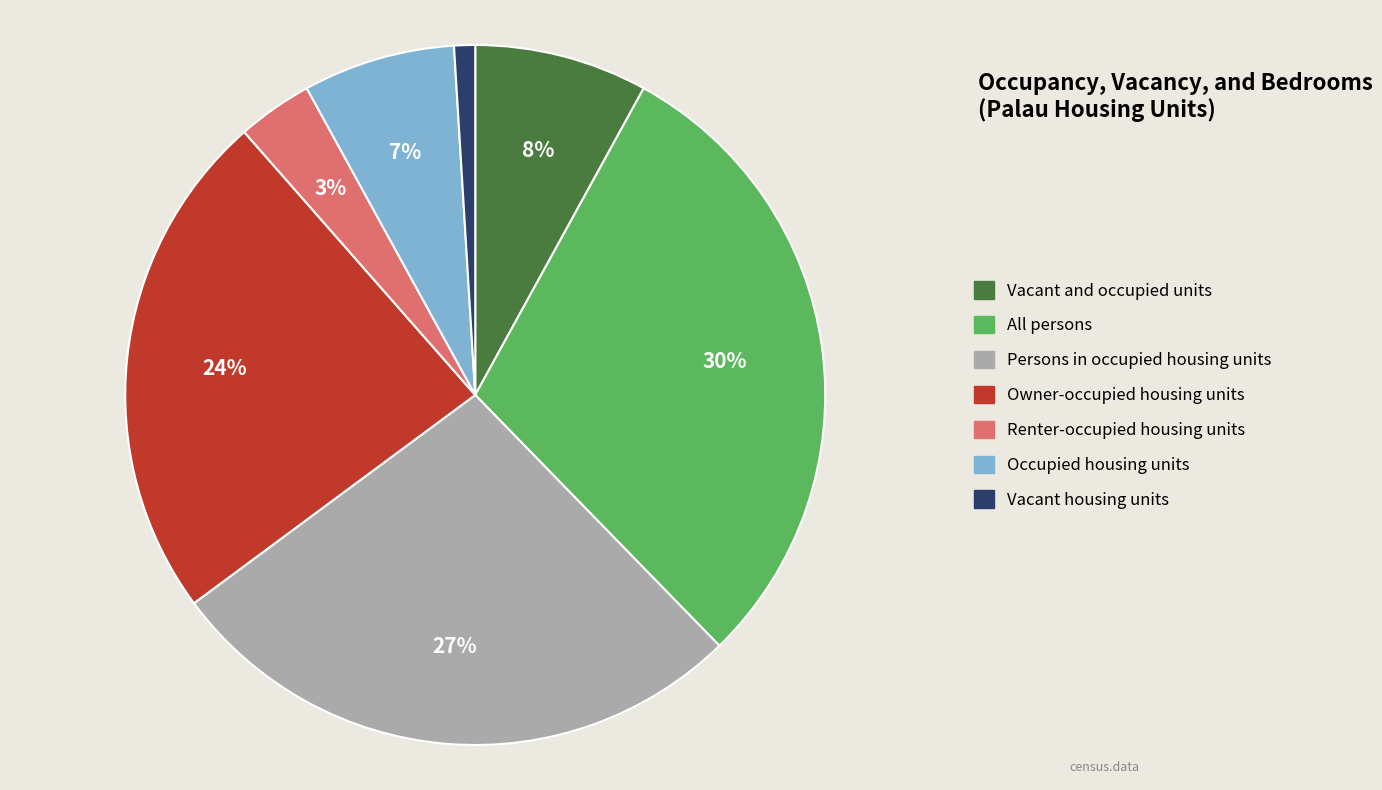

The Renter-occupied housing units slice represents 3% of the pie. True or false?

True